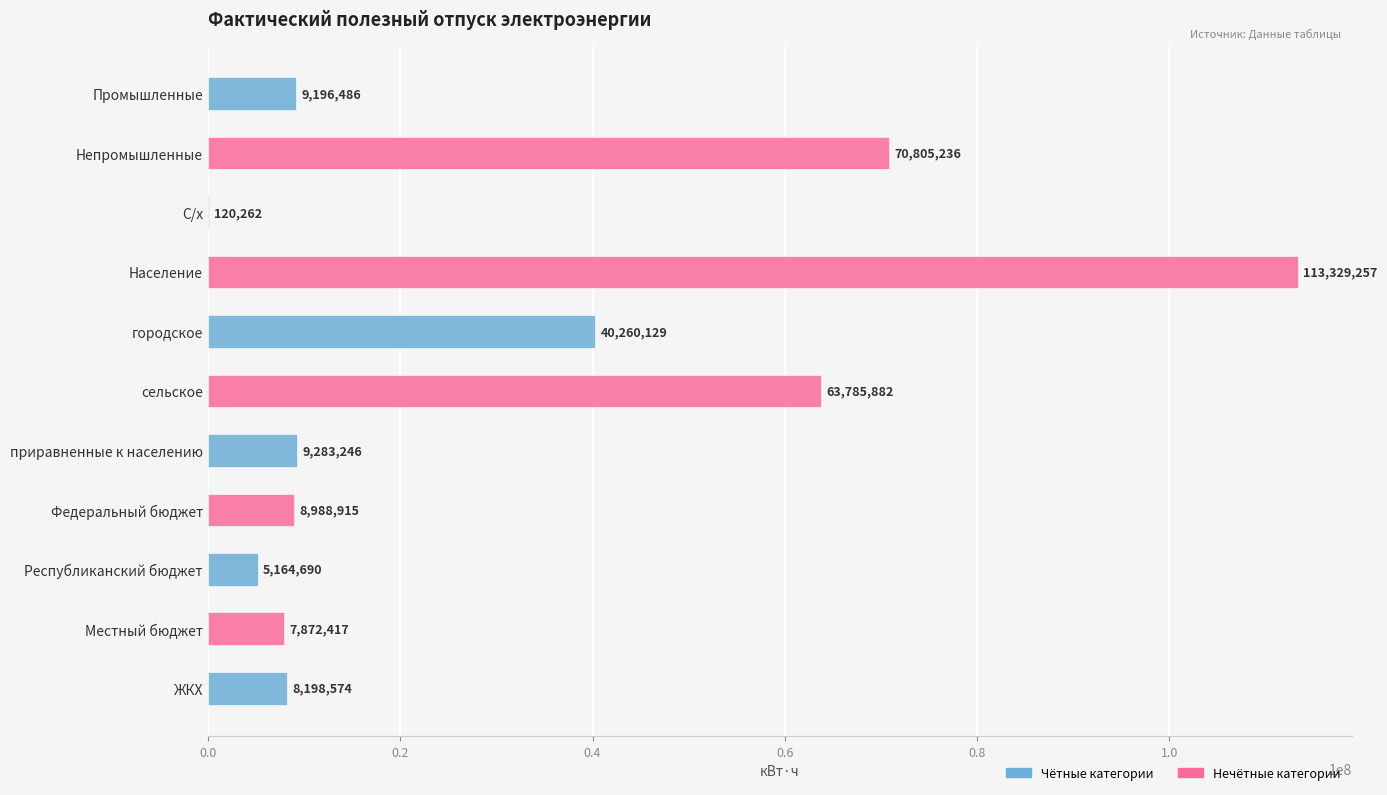

What is the sum of the values at Непромышленные and городское?

111065365